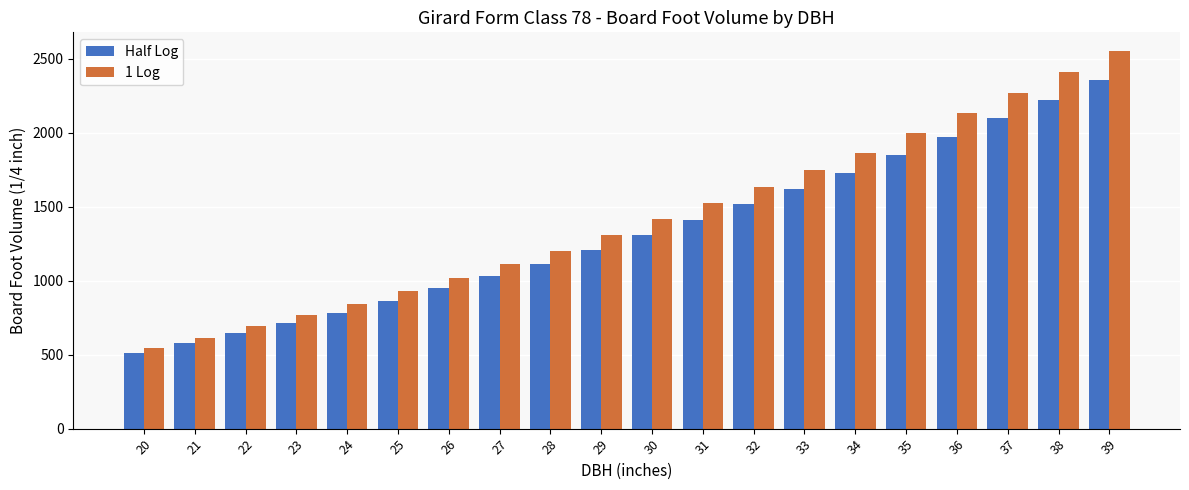

What is the difference between the highest and lowest values at 28?

87